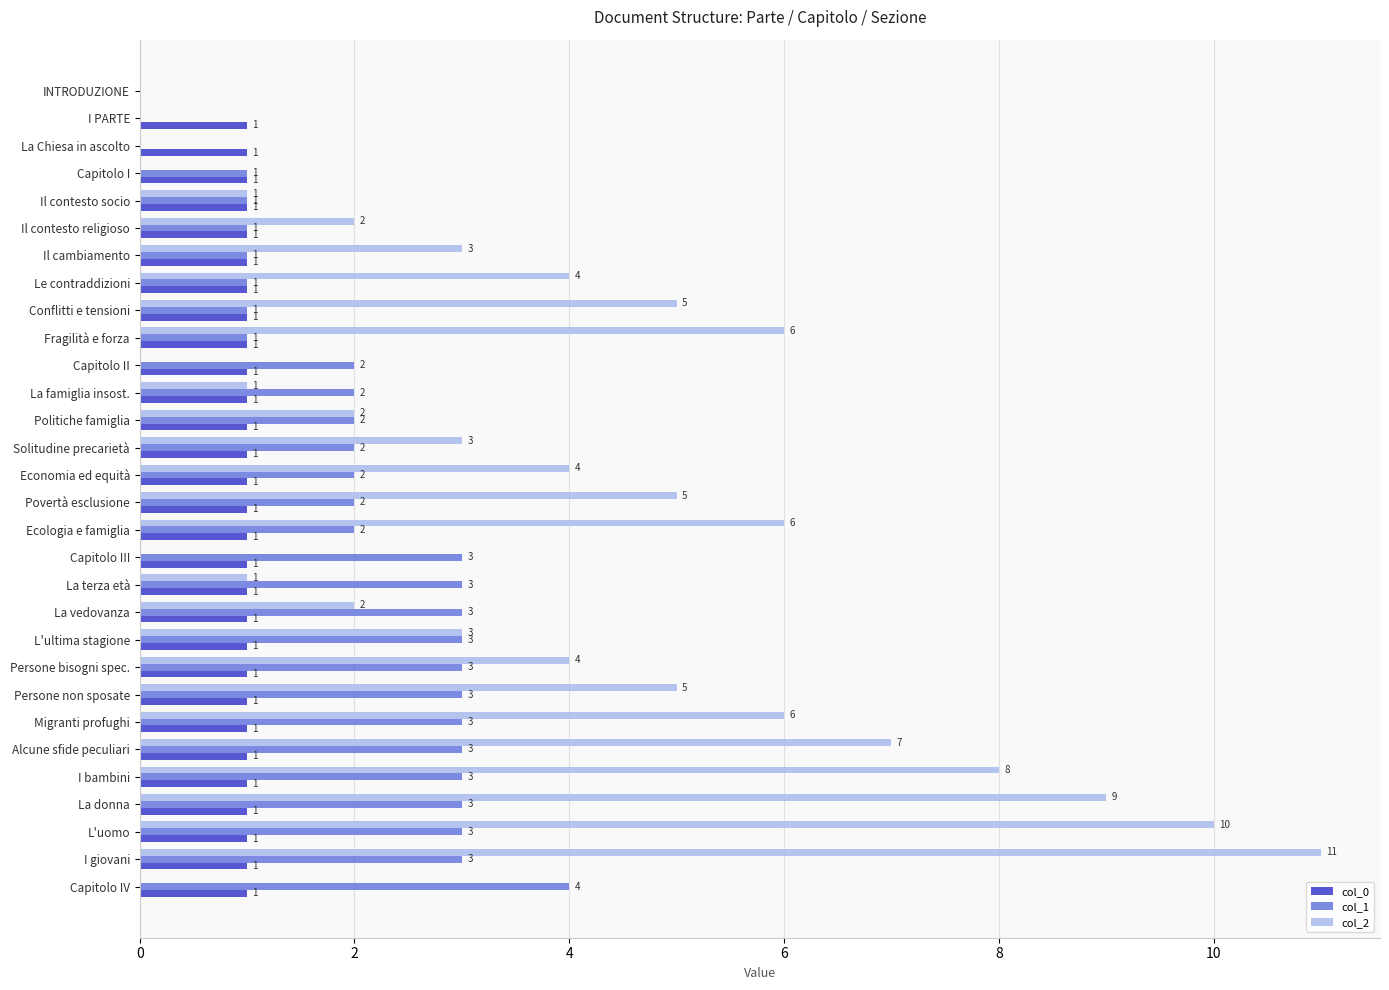

How many series are shown in this chart?

3